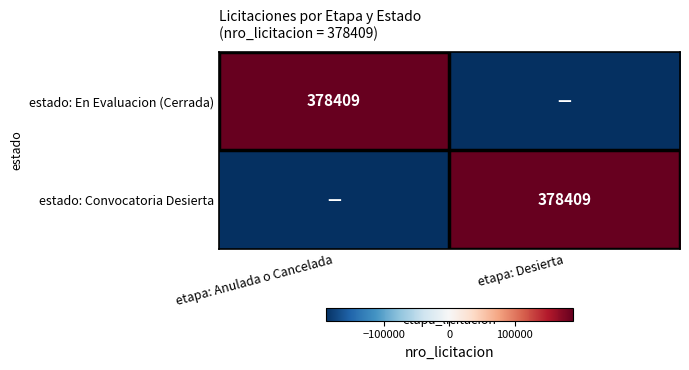

True or false: estado: En Evaluacion (Cerrada) has a value of 378409.0 at etapa: Anulada o Cancelada.

True